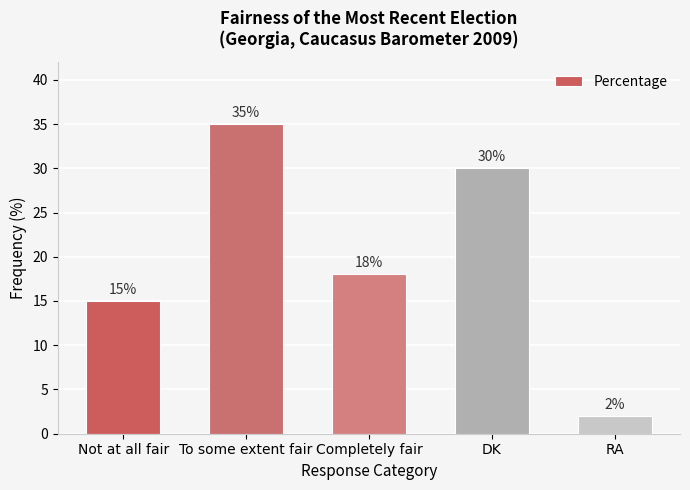

Which has a higher value, To some extent fair or Not at all fair?

To some extent fair